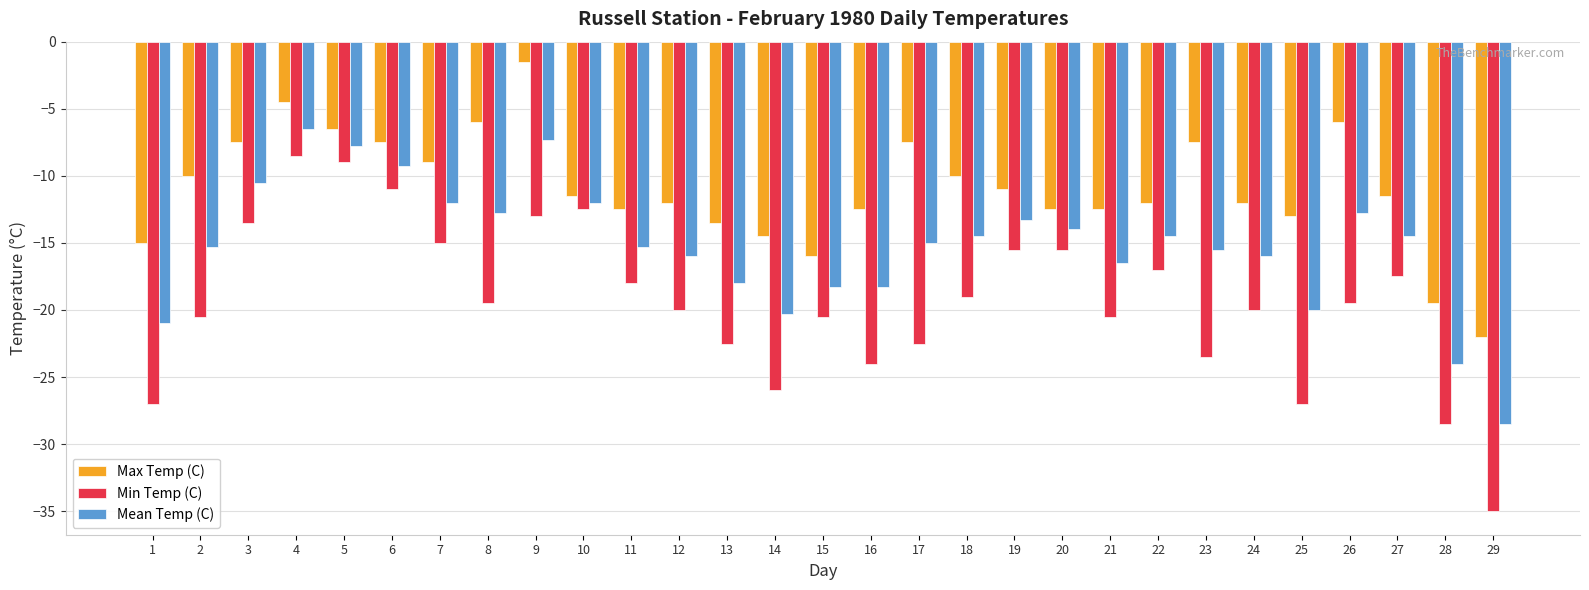

What is the lowest value of the Min Temp (C) series?

-35.0